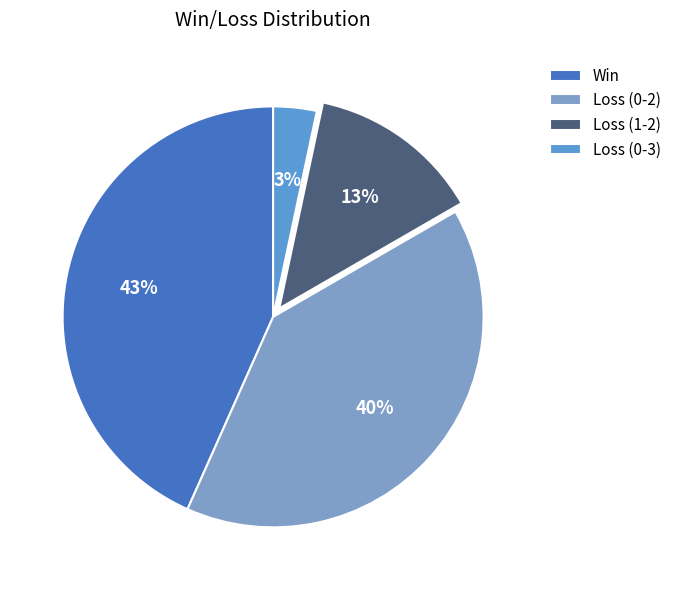

Rank the categories by value from highest to lowest.

Win, Loss (0-2), Loss (1-2), Loss (0-3)